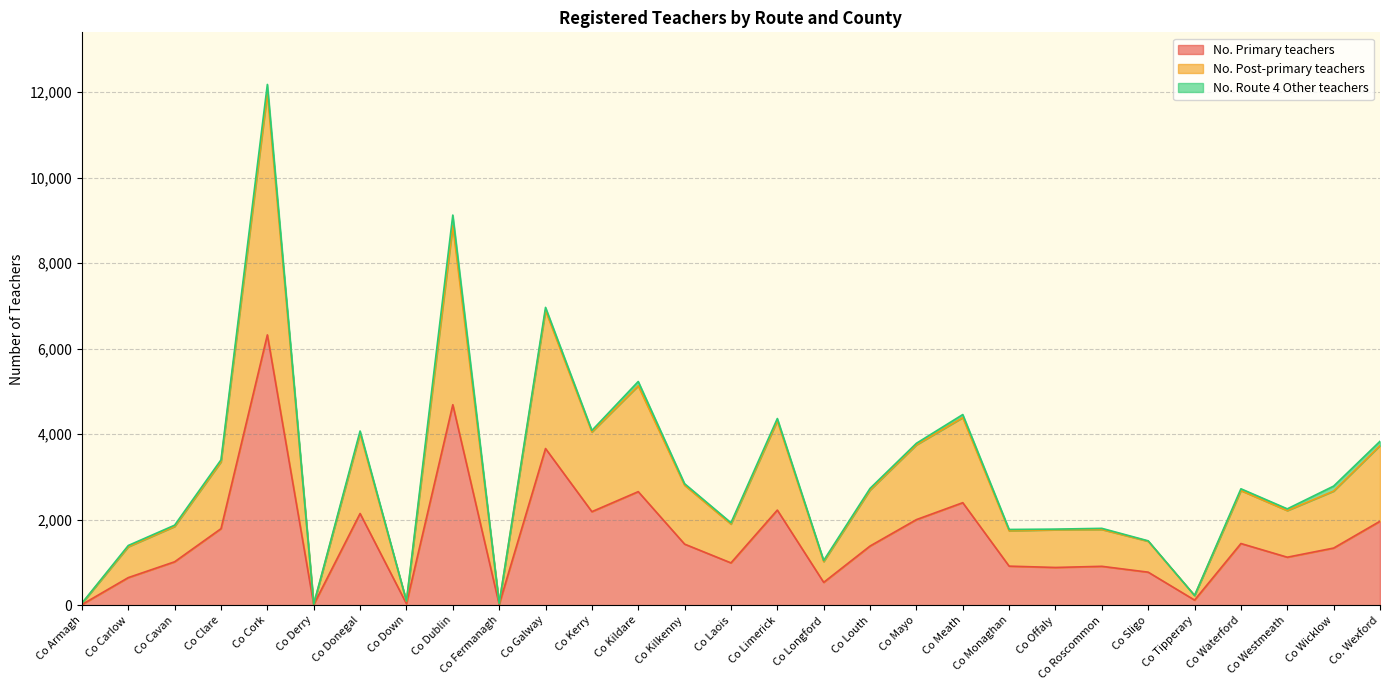

The value of No. Primary teachers at Co Kerry is 2190. True or false?

True